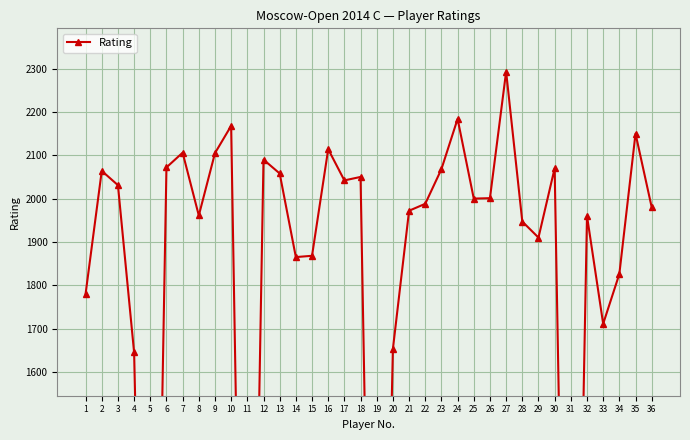

Which label corresponds to the largest value in the chart?

27